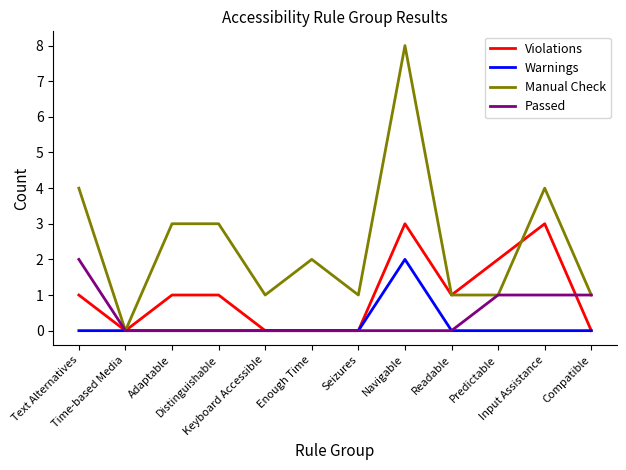

Where does the Manual Check series first go above 2?

Text Alternatives